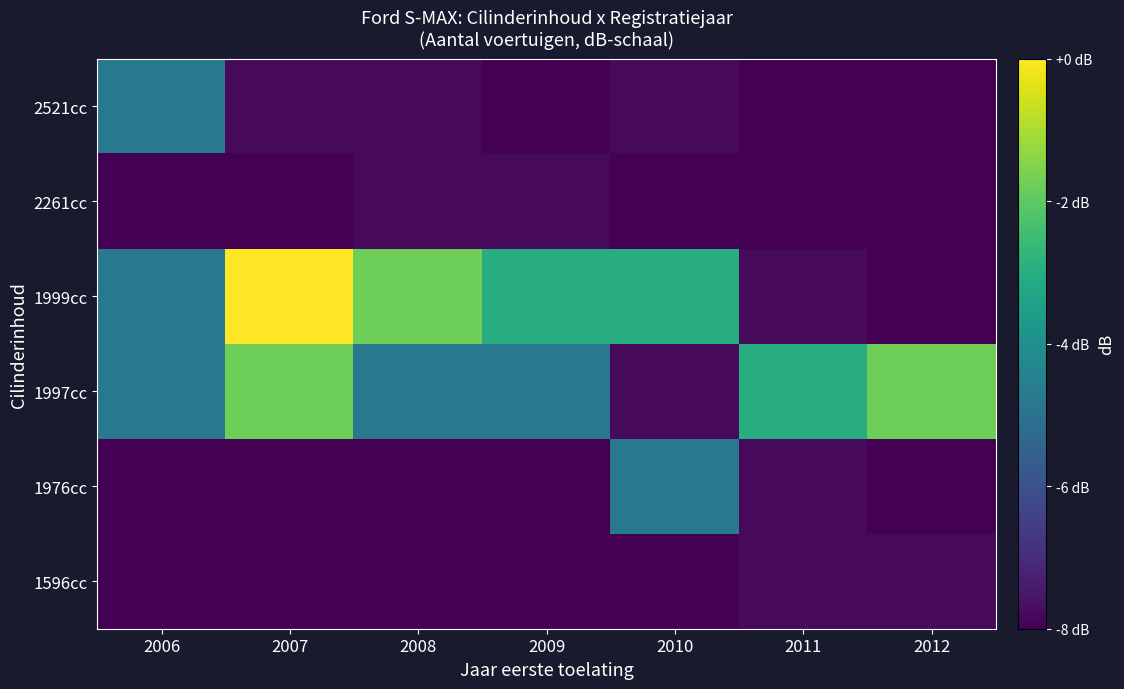

Count the number of categories in the chart.

7